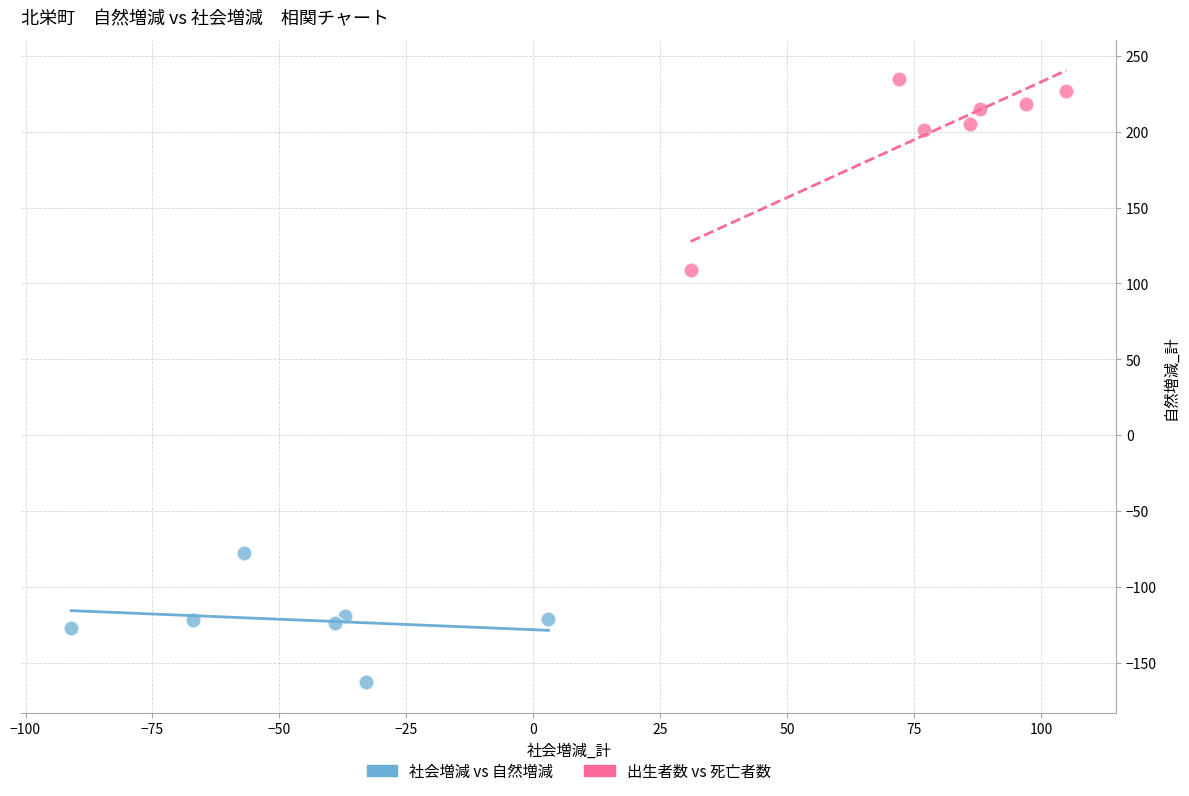

Which series reaches the minimum Y coordinate?

社会増減 vs 自然増減